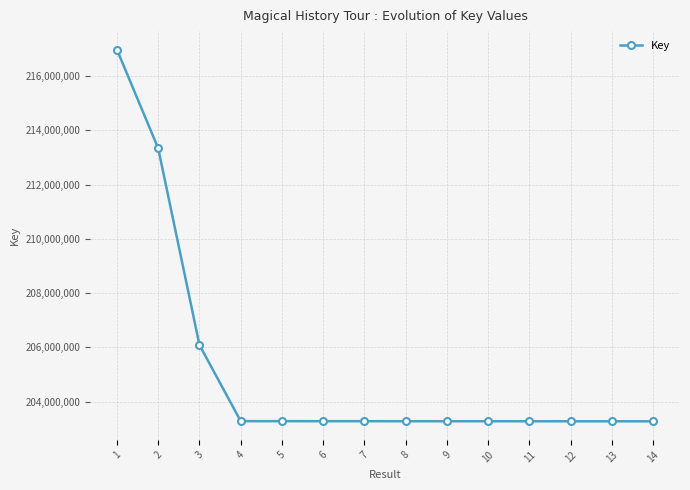

What is the greatest value displayed?

216967742